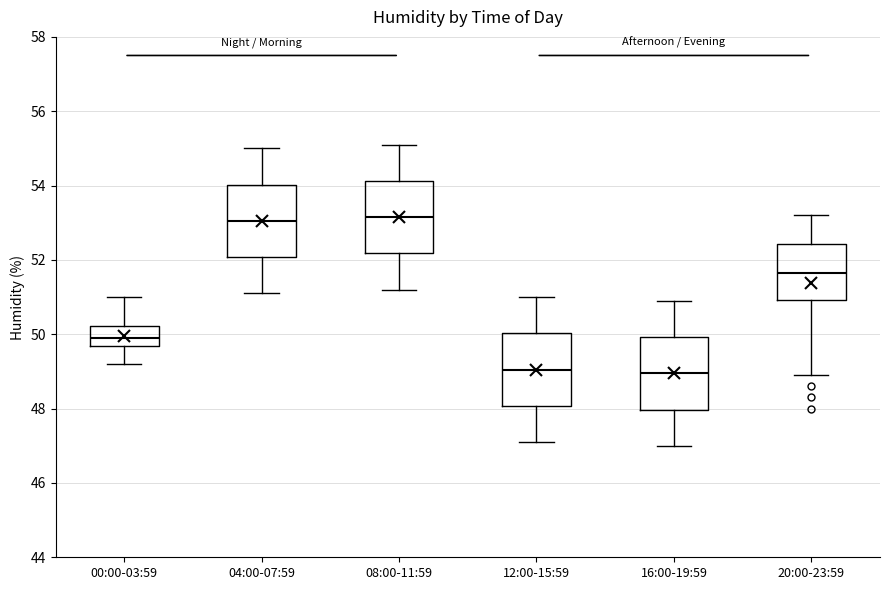

Where does the median line of the box for 20:00-23:59 sit on the y-axis? The values are not printed on the chart, so give them approximately, as read against the axis.

51.6